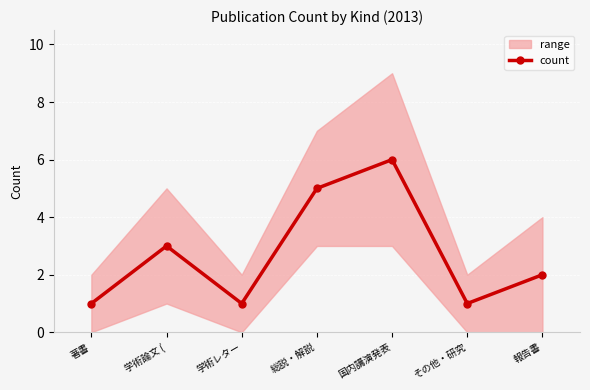

Rank the categories by value from lowest to highest.

著書, 学術レター, その他・研究, 報告書, 学術論文 (, 総説・解説, 国内講演発表